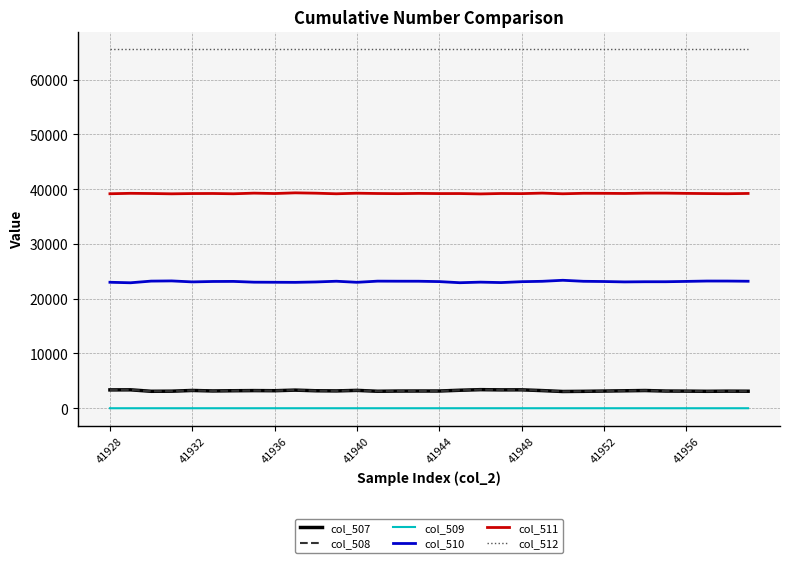

Which series has the largest total across all categories?

col_512